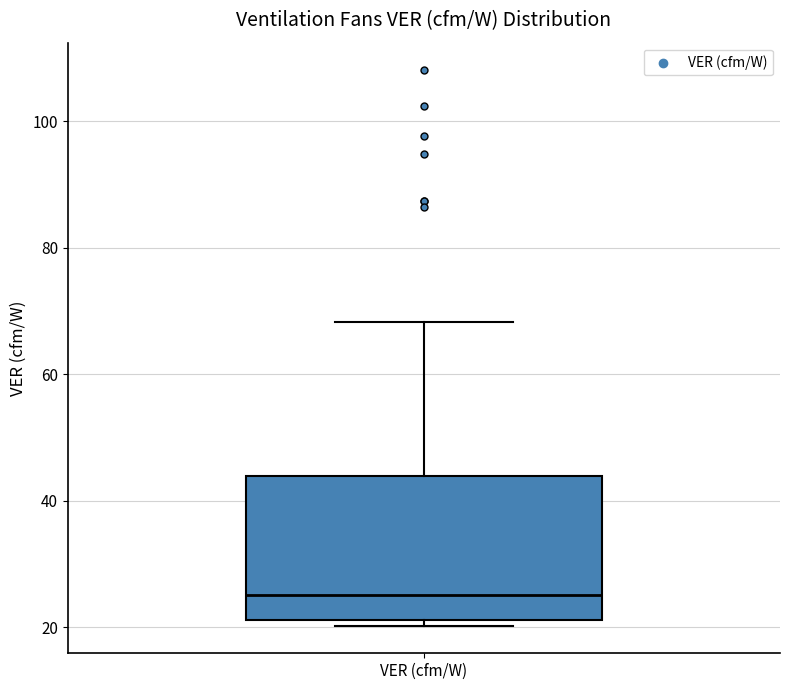

Read this box plot against the y-axis: the position of the median line, the range covered by the box, and the ends of both whiskers. The values are not printed on the chart, so give them approximately, as read against the axis.

median 26, box 22 to 44, whiskers 20 to 68